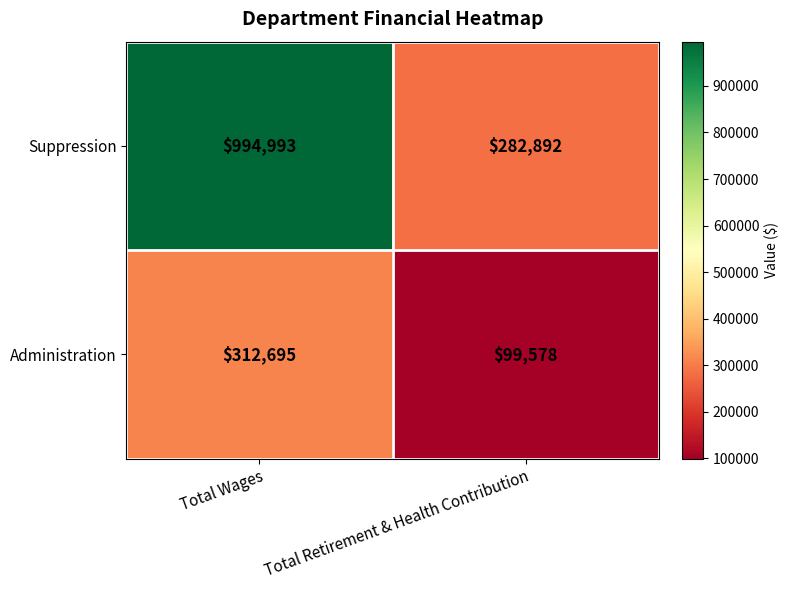

What is the sum of all Suppression values?

1277885